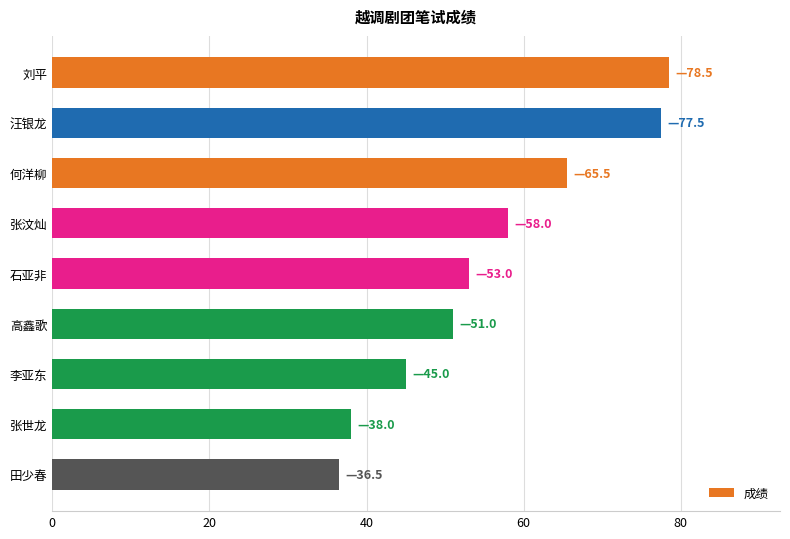

Does the chart contain stacked bars?

No